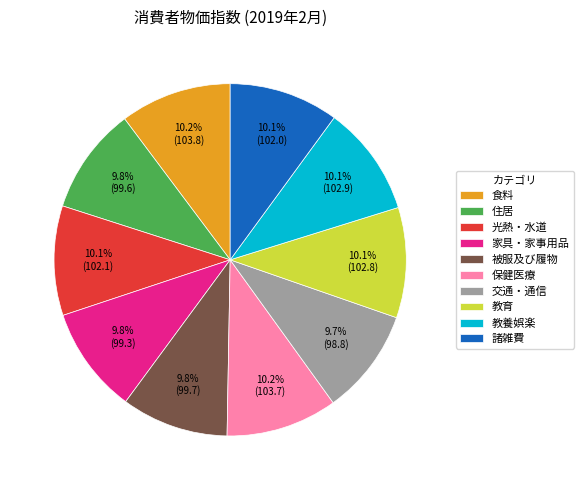

How many slices are in this pie chart?

10